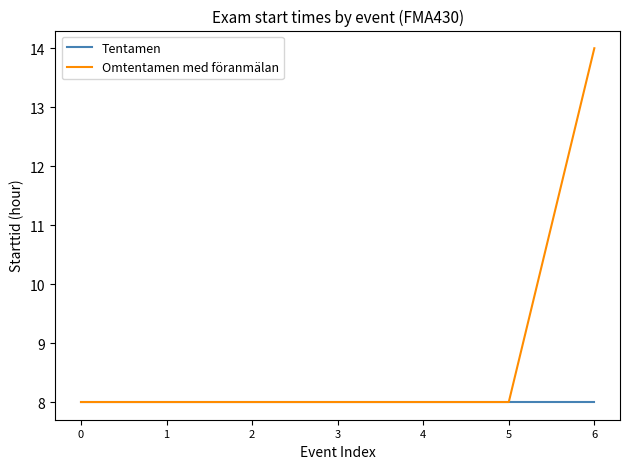

At which category is the sum across all series the highest?

6